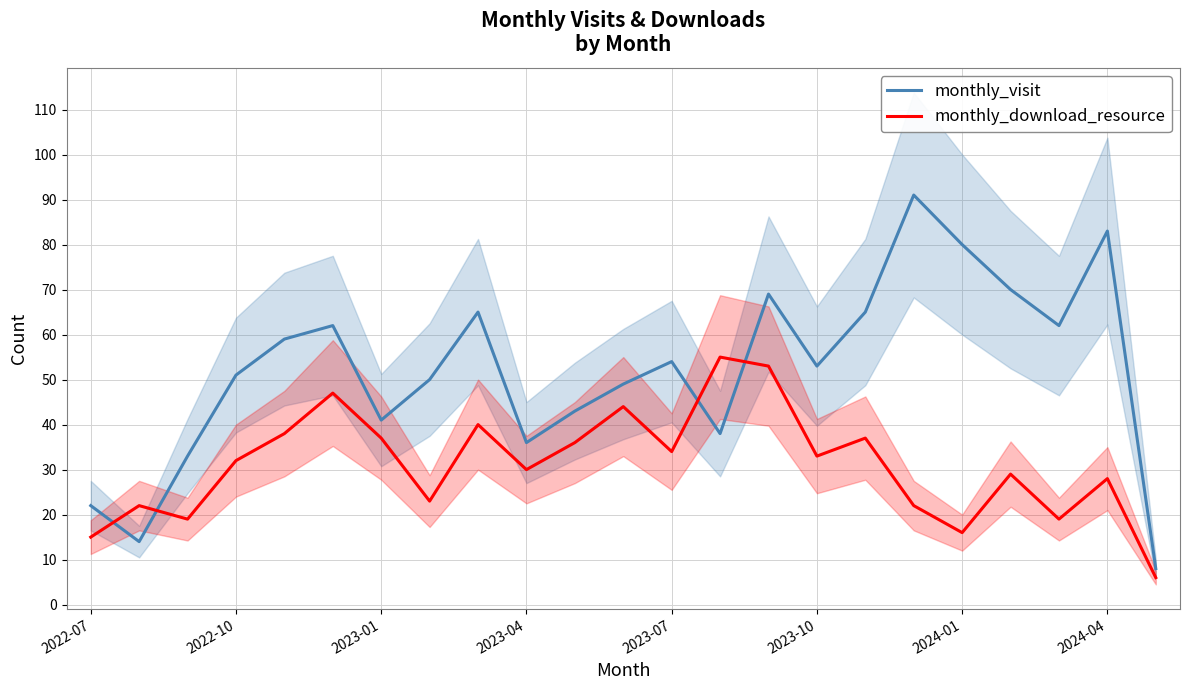

Which series has the widest spread of values?

monthly_visit